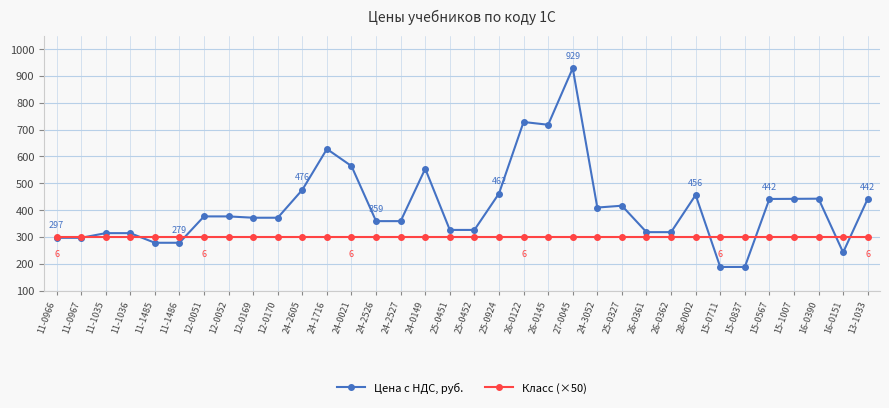

What is the value of the Цена с НДС, руб. point at the 7th from the left?

376.8